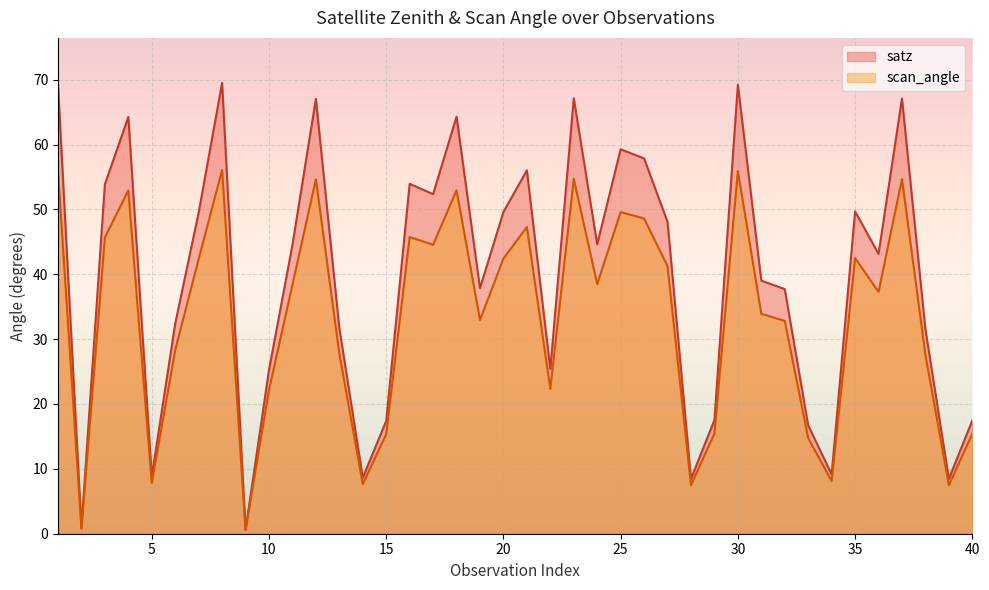

What is the sum of all scan_angle values?

1330.6